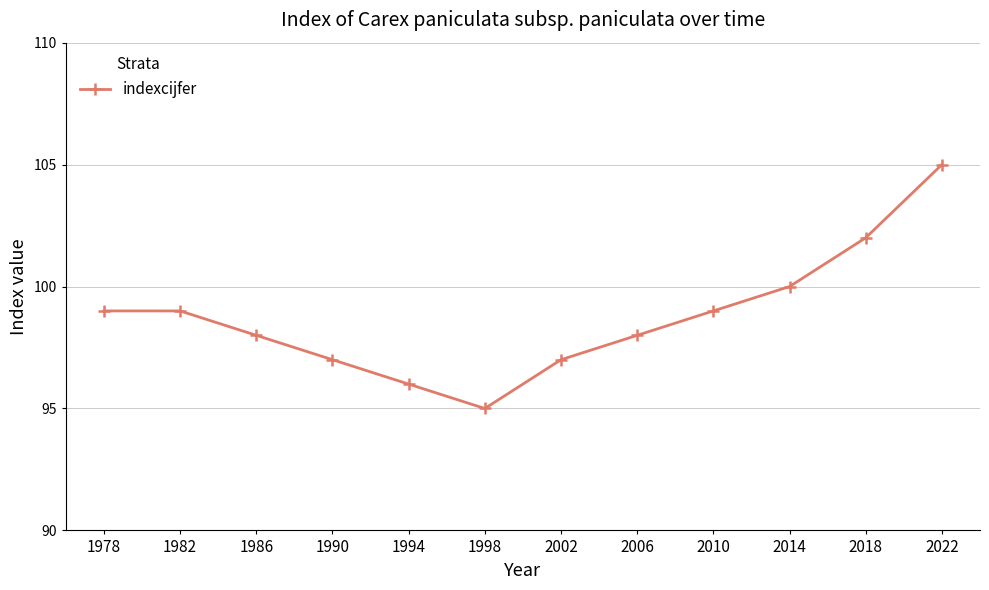

Count the number of data series in this chart.

1